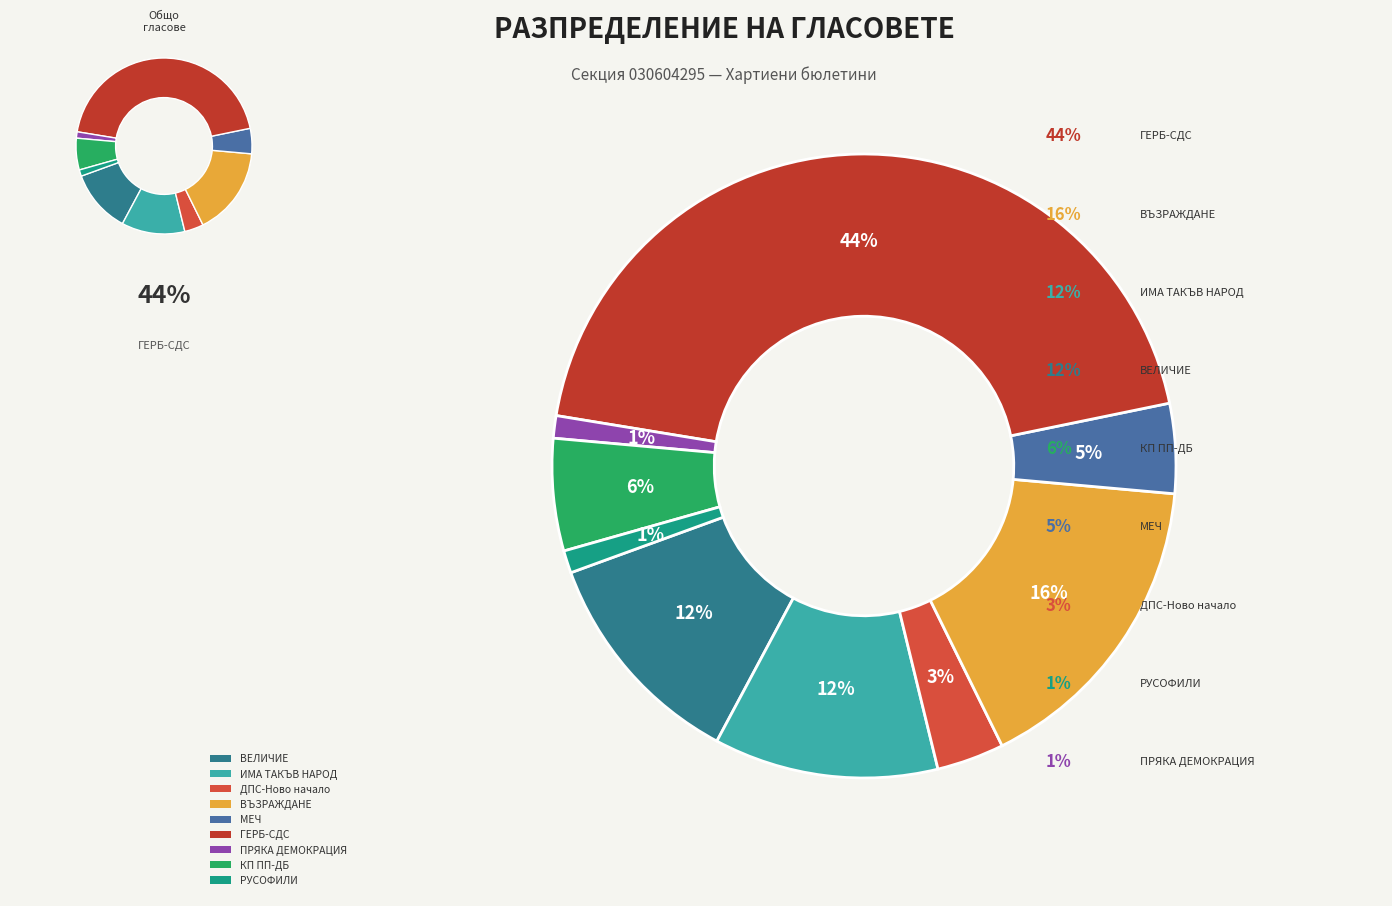

Which category has the smallest portion of the pie?

ПРЯКА ДЕМОКРАЦИЯ